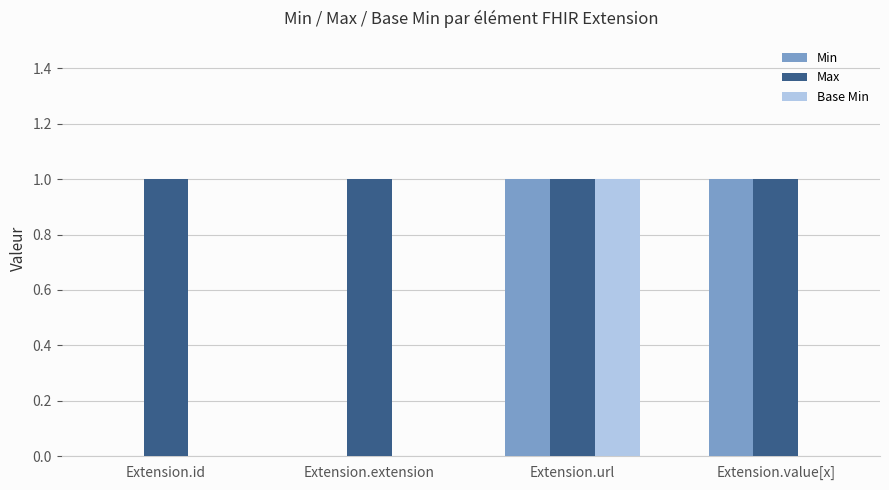

At which category is the sum across all series the highest?

Extension.url